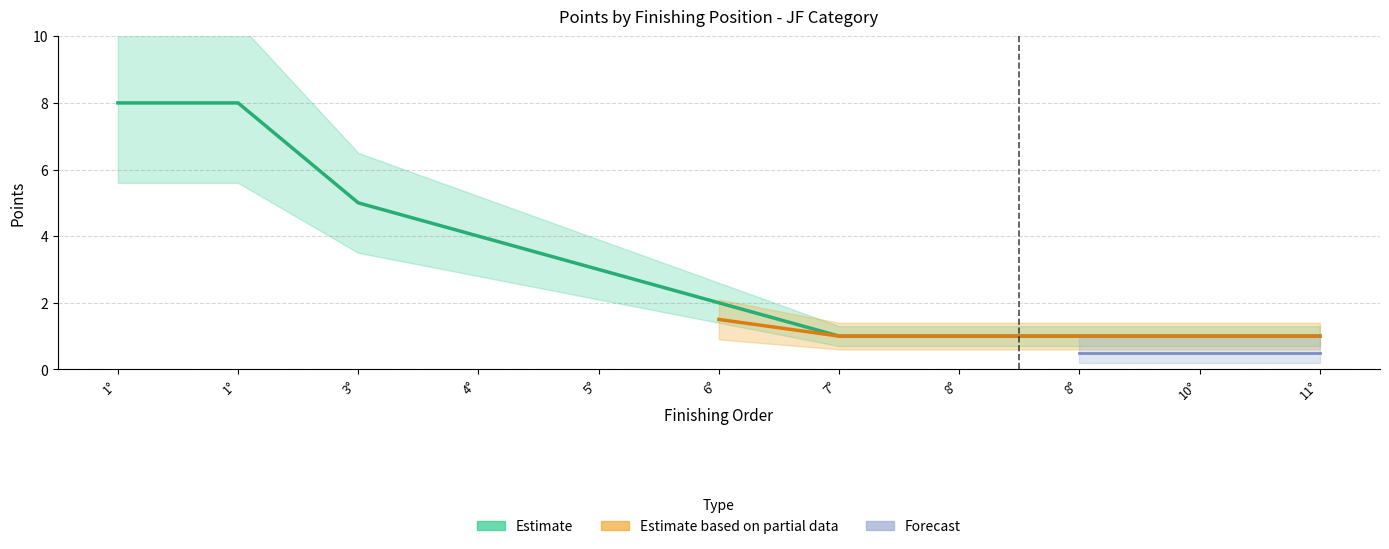

True or false: Forecast has more than 1 points higher than both neighbors.

False